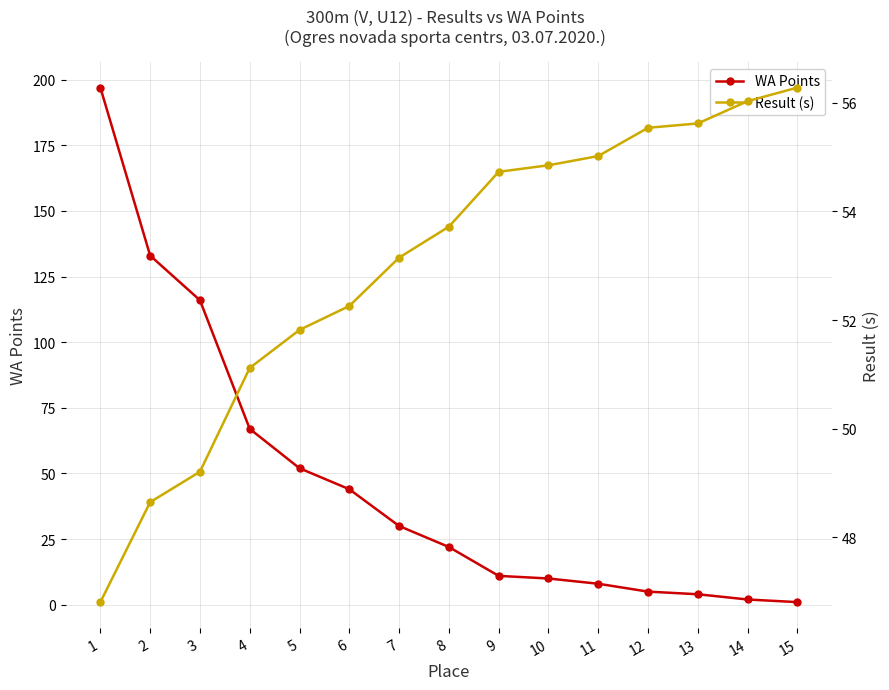

What are all the series names shown in the legend?

WA Points, Result (s)